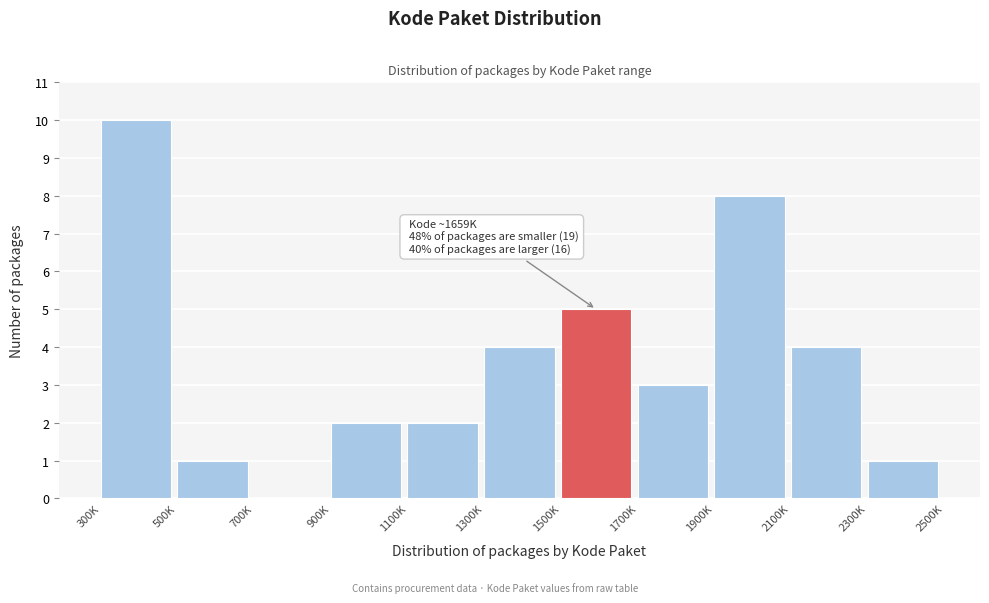

Reading left to right, transcribe all the data shown in this chart.

300K=10	500K=1	700K=0	900K=2	1100K=2	1300K=4	1500K=5	1700K=3	1900K=8	2100K=4	2300K=1